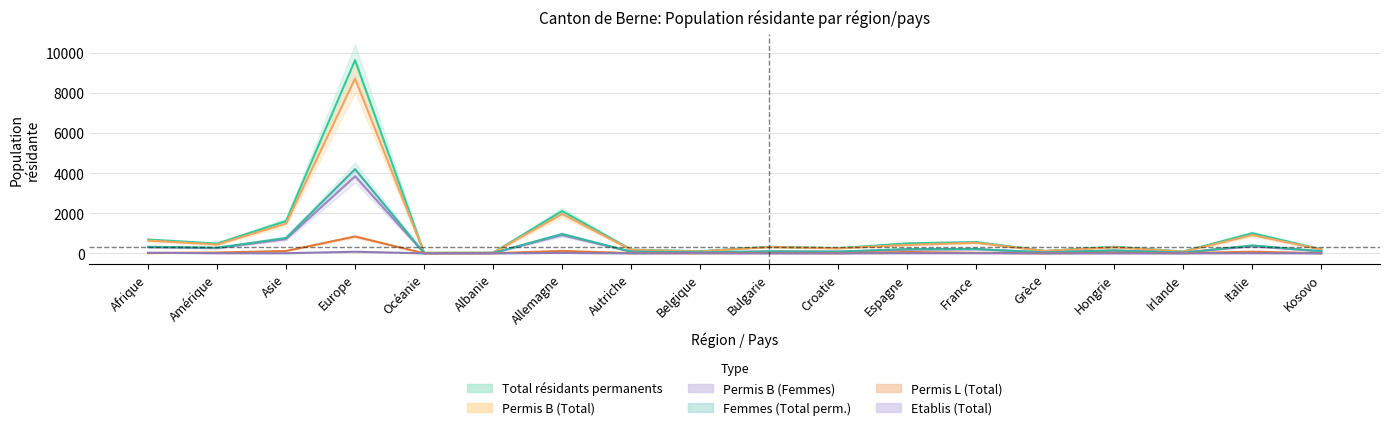

At which label does Permis L Total reach its peak?

Europe